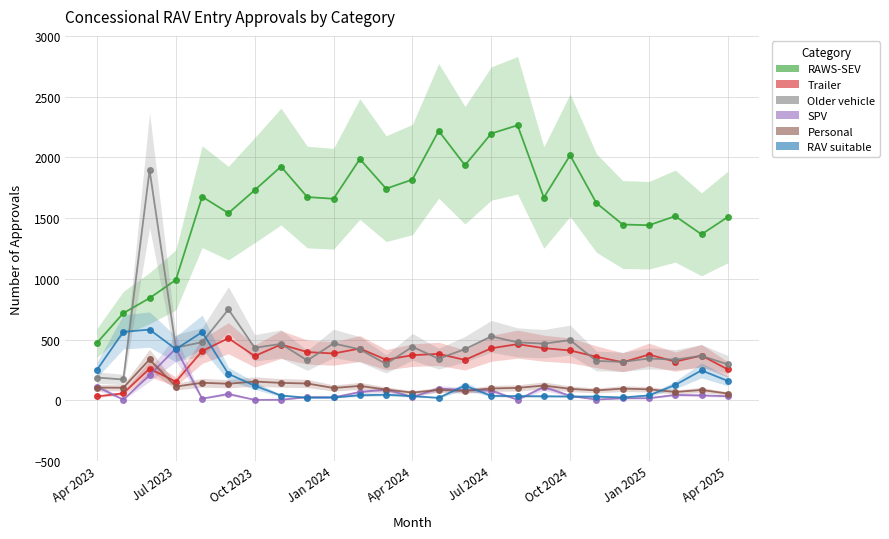

Which series has the largest total across all categories?

RAWS-SEV